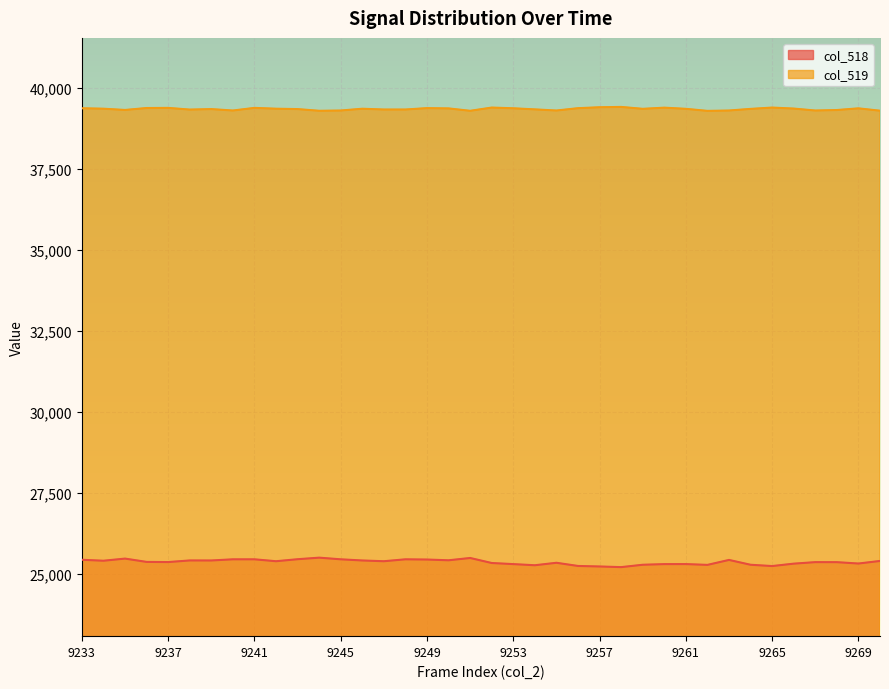

Which has a higher value, 9249 or 9270?

9249